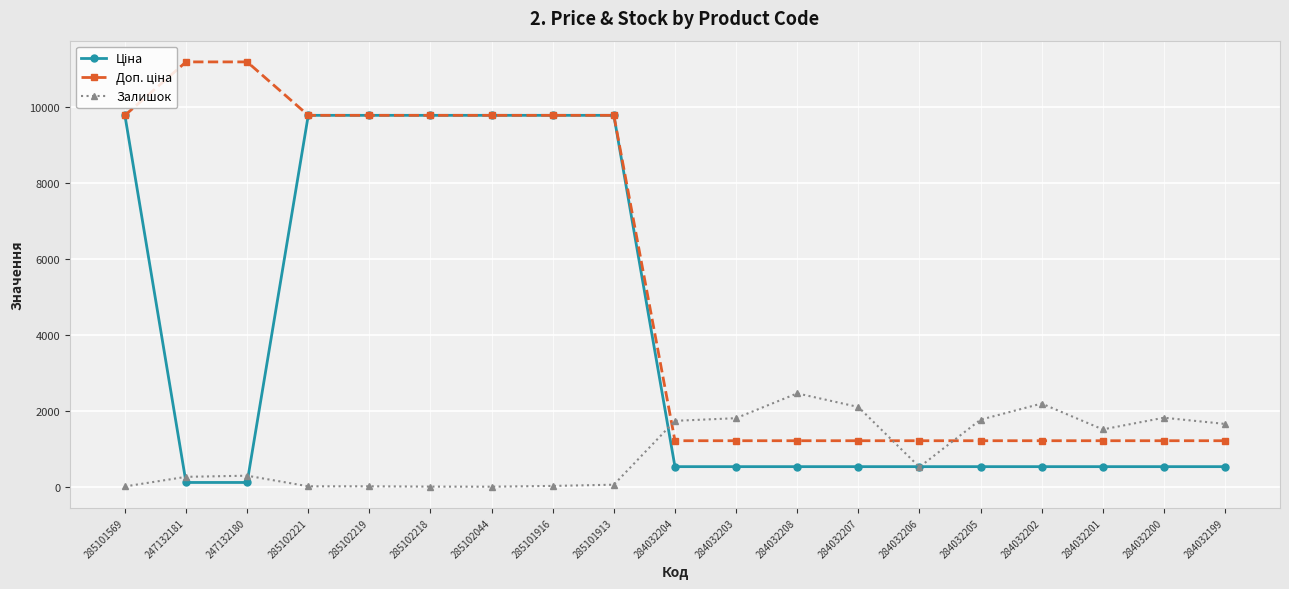

What is the total value across all series at 284032207?

3837.9